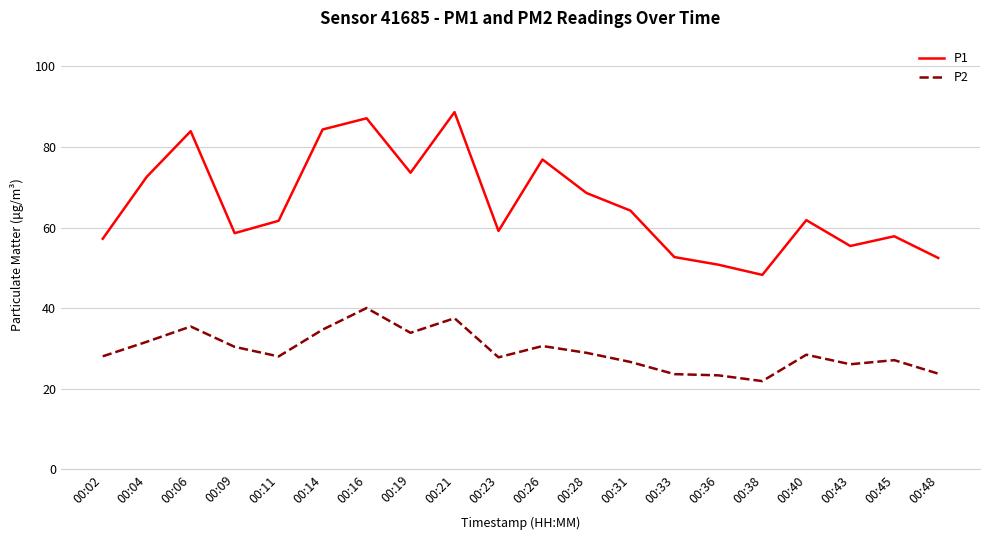

True or false: P1 has a value of 34.4 at 00:28.

False